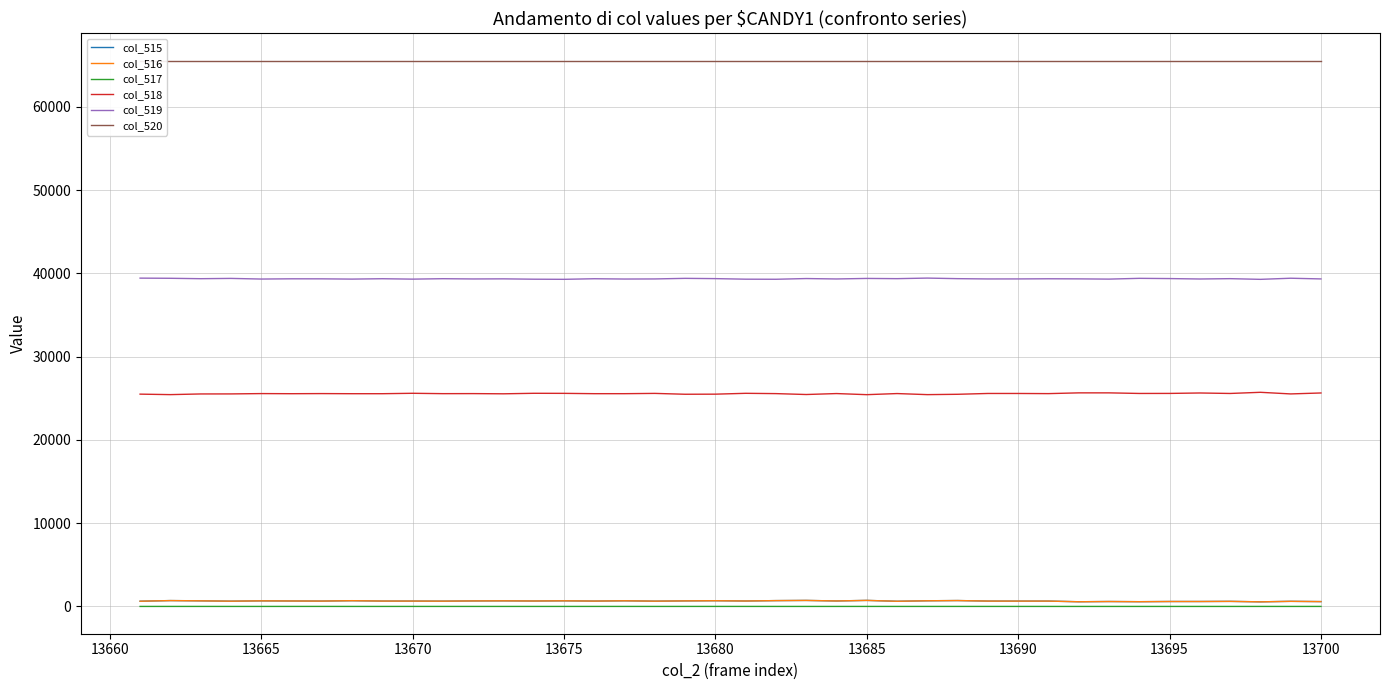

True or false: col_515 and col_519 intersect in this chart.

False